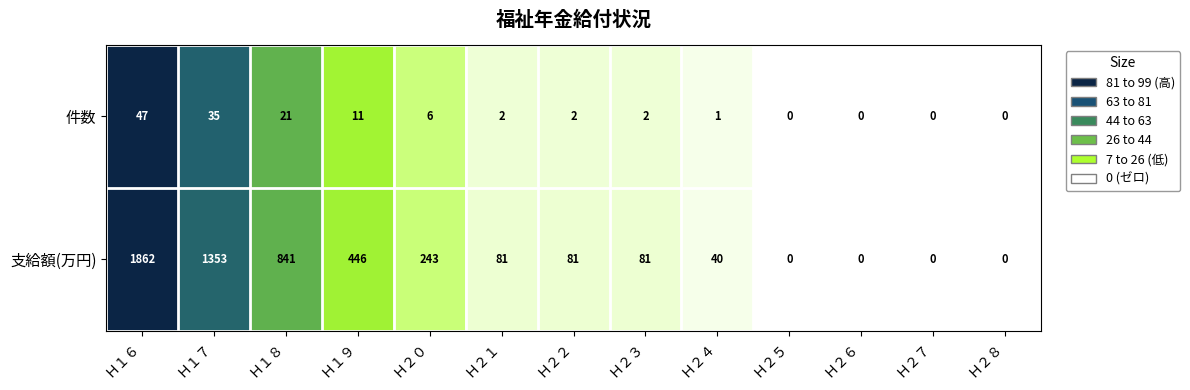

Which series has the widest spread of values?

支給額(万円)